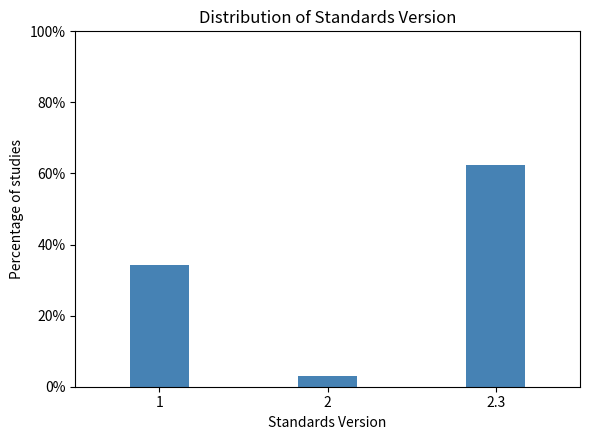

Reading left to right, list all the values displayed in this chart.

34.4	3.1	62.5